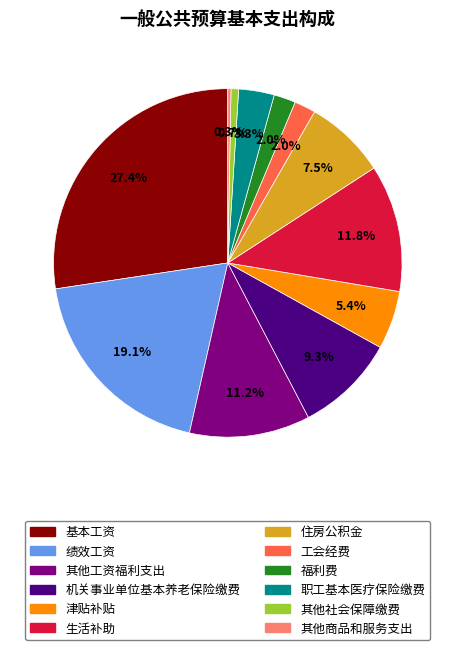

Is 生活补助 the majority of the pie?

No